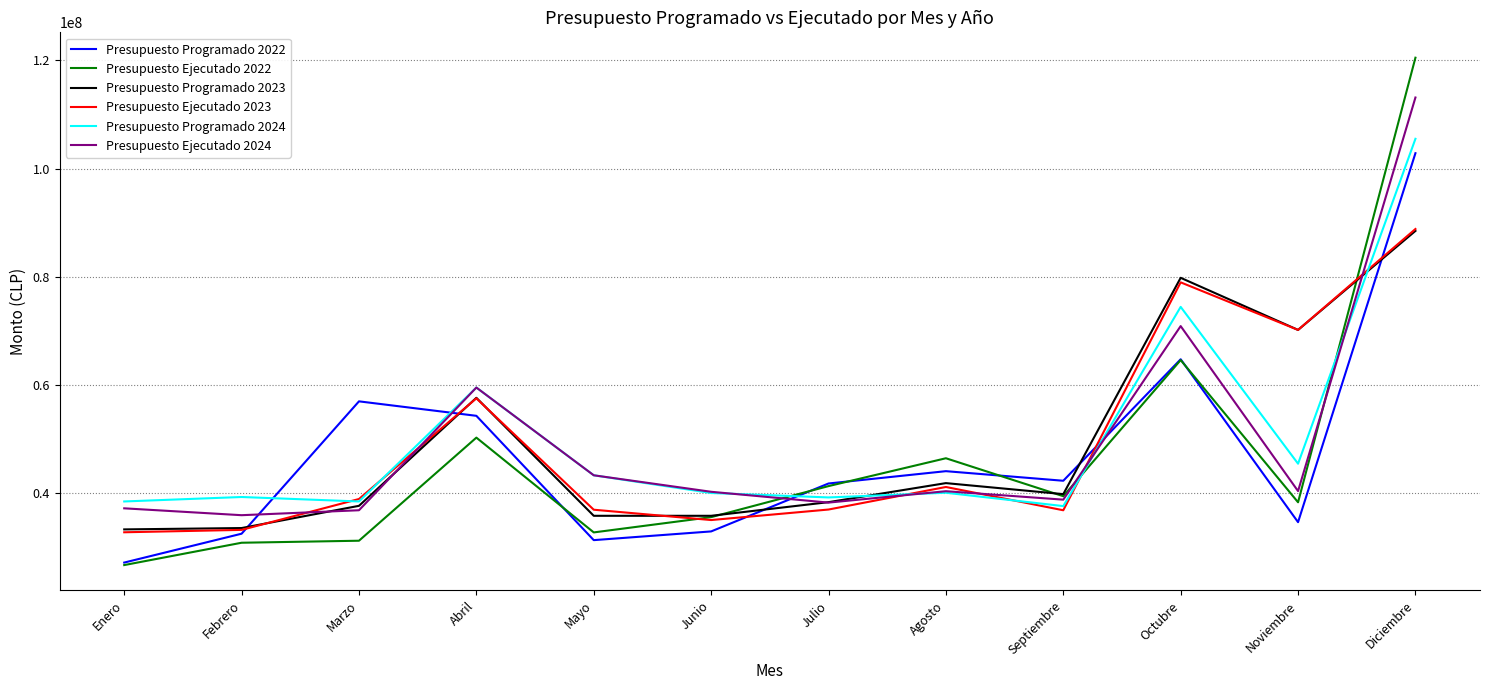

The Presupuesto Programado 2024 series shows 55687931 at Agosto. True or false?

False